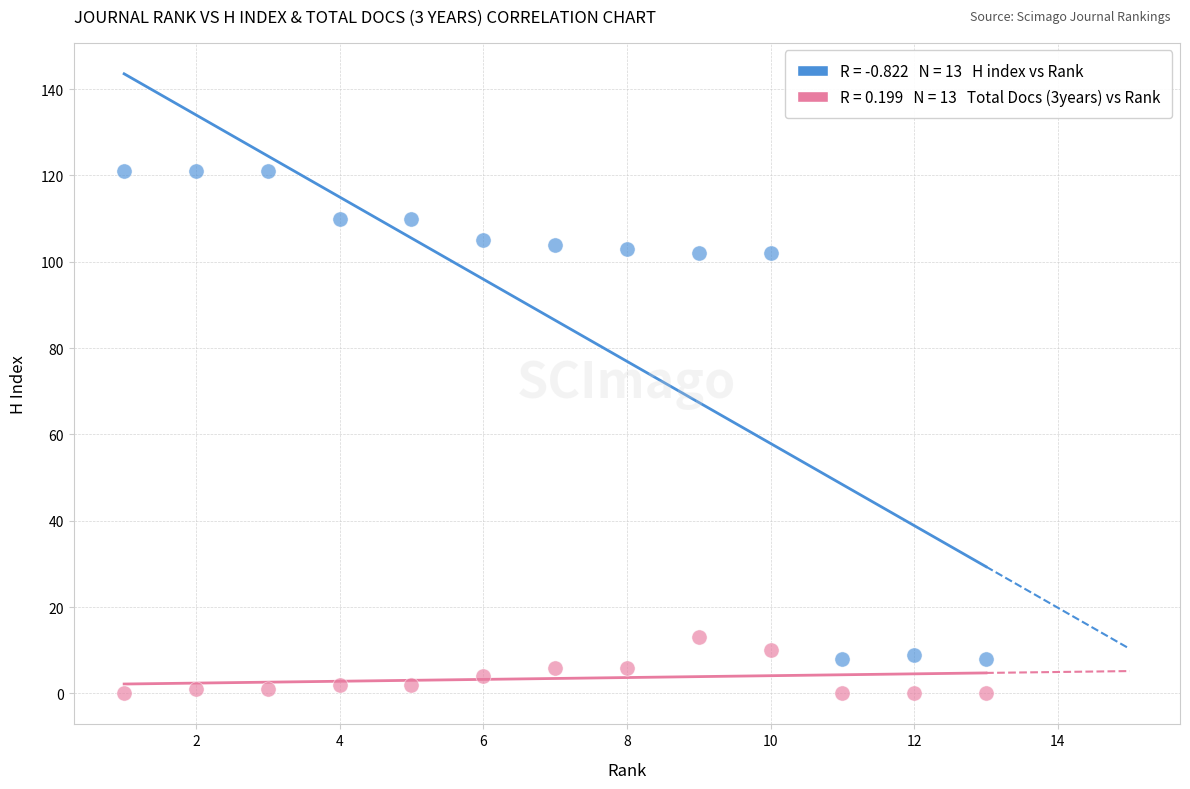

Across all data points, what is the range of X values (max minus min)?

12